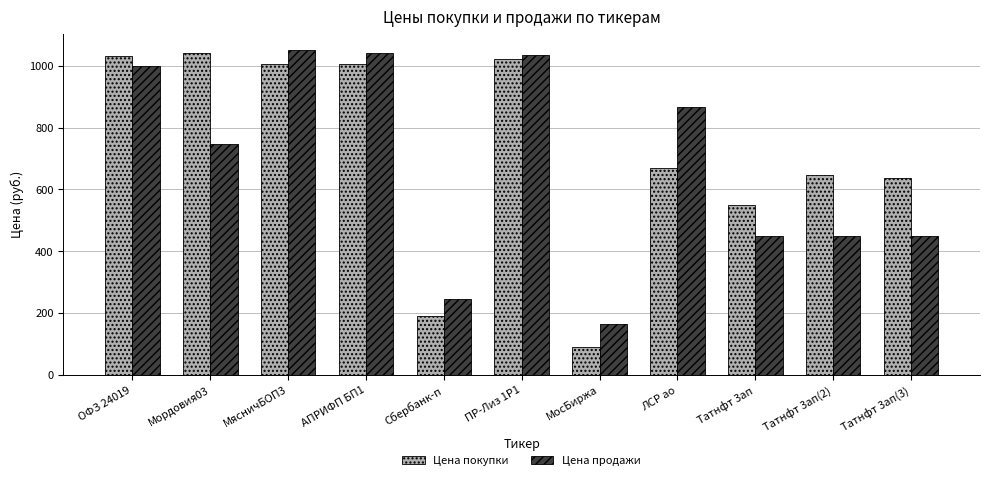

What is the highest value of the Цена продажи series?

1051.4